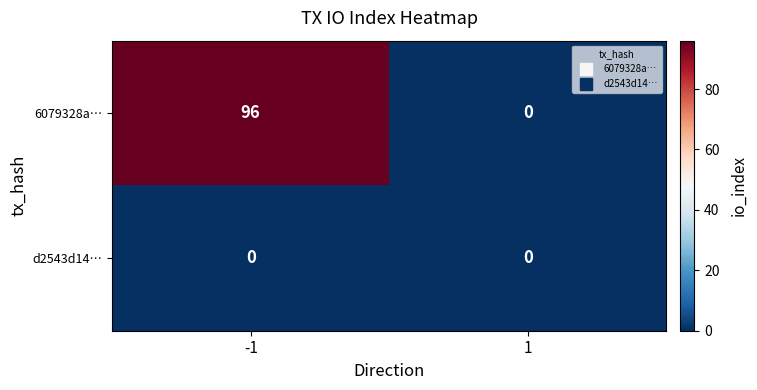

Which series has the largest total across all categories?

6079328a…